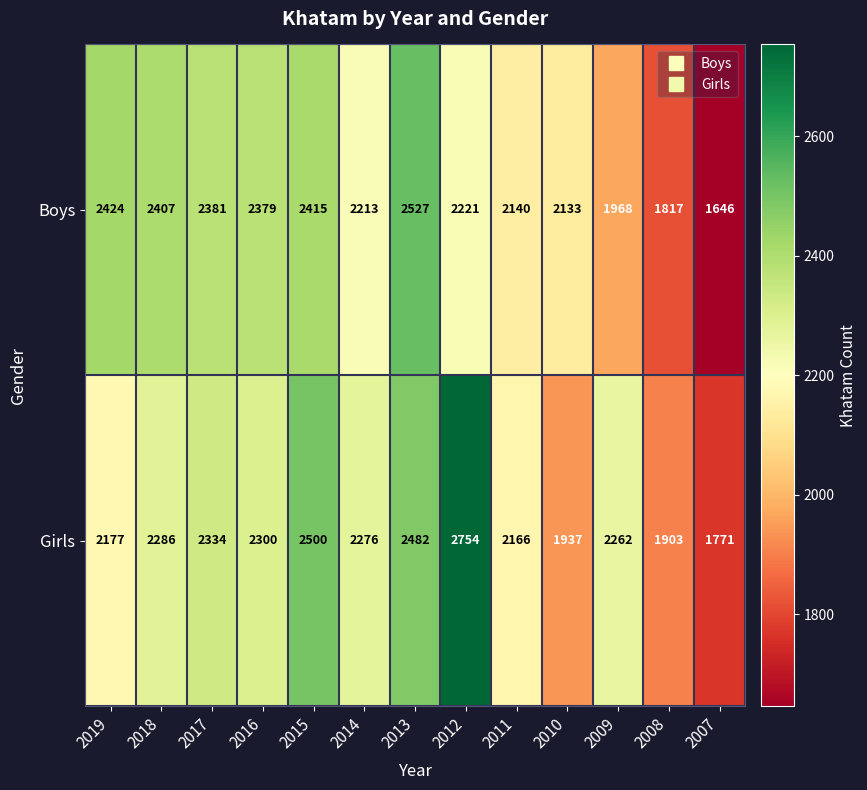

Reading left to right, transcribe all the data shown in this chart.

Boys: 2019=2424	2018=2407	2017=2381	2016=2379	2015=2415	2014=2213	2013=2527	2012=2221	2011=2140	2010=2133	2009=1968	2008=1817	2007=1646
Girls: 2019=2177	2018=2286	2017=2334	2016=2300	2015=2500	2014=2276	2013=2482	2012=2754	2011=2166	2010=1937	2009=2262	2008=1903	2007=1771